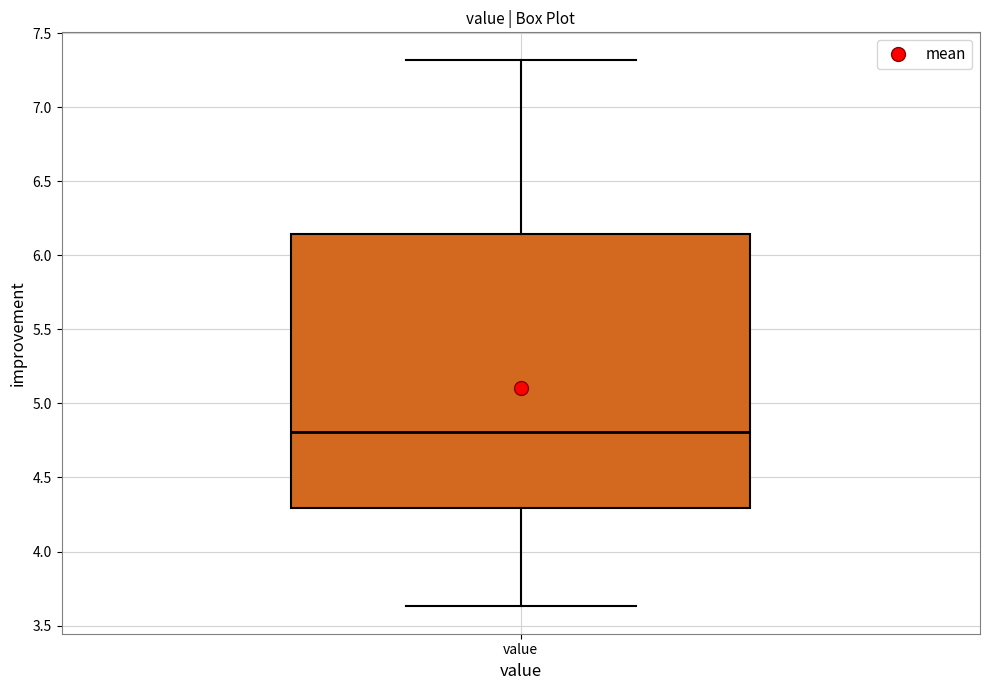

Transcribe this box plot: give where the median line is, the range the box spans, and where the two whiskers end, as read against the y-axis. The values are not printed on the chart, so give them approximately, as read against the axis.

median 4.80, box 4.30 to 6.15, whiskers 3.65 to 7.30